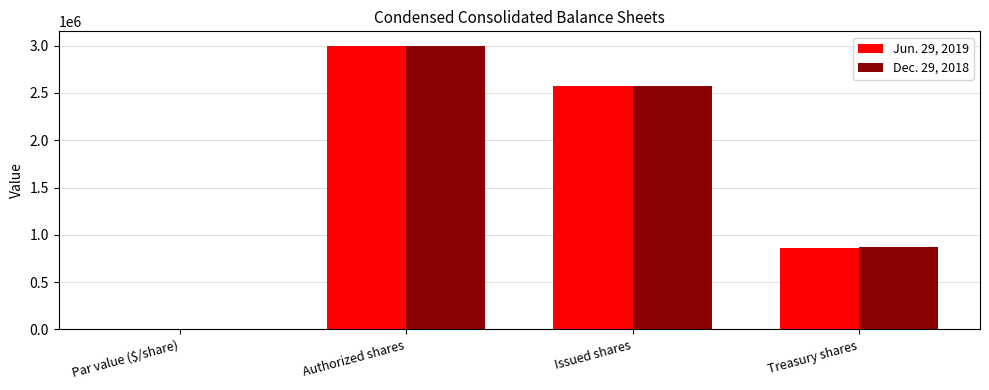

What is the maximum value shown in the chart?

3000000.0